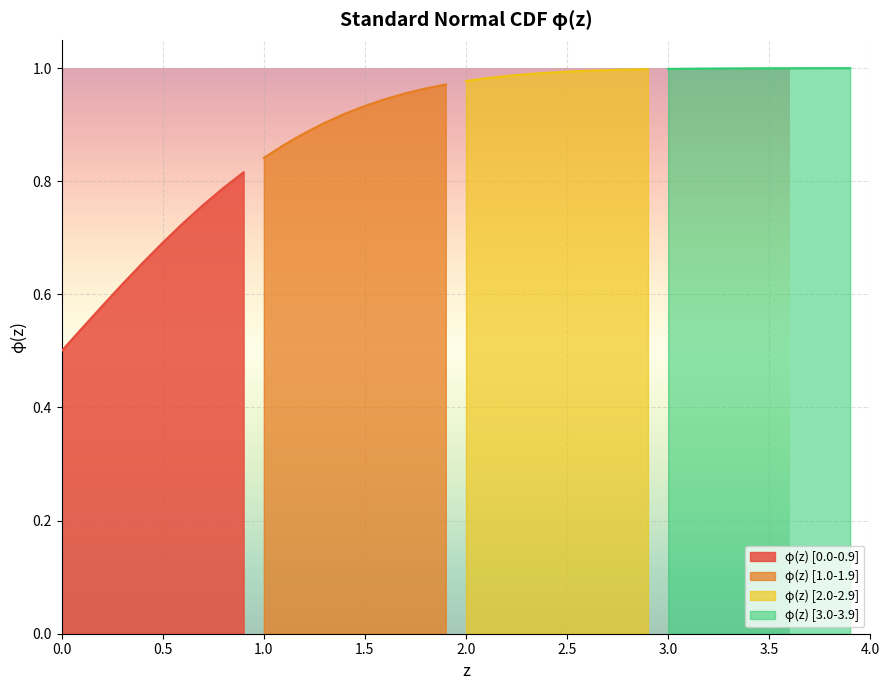

Reading left to right, list all the values displayed in this chart.

φ(z) [0.0-0.9]: 0.5	0.5	0.6	0.6	0.7	0.7	0.7	0.8	0.8	0.8
φ(z) [1.0-1.9]: 0.8	0.9	0.9	0.9	0.9	0.9	0.9	1.0	1.0	1.0
φ(z) [2.0-2.9]: 1.0	1.0	1.0	1.0	1.0	1.0	1.0	1.0	1.0	1.0
φ(z) [3.0-3.9]: 1.0	1.0	1.0	1.0	1.0	1.0	1.0	1.0	1.0	1.0